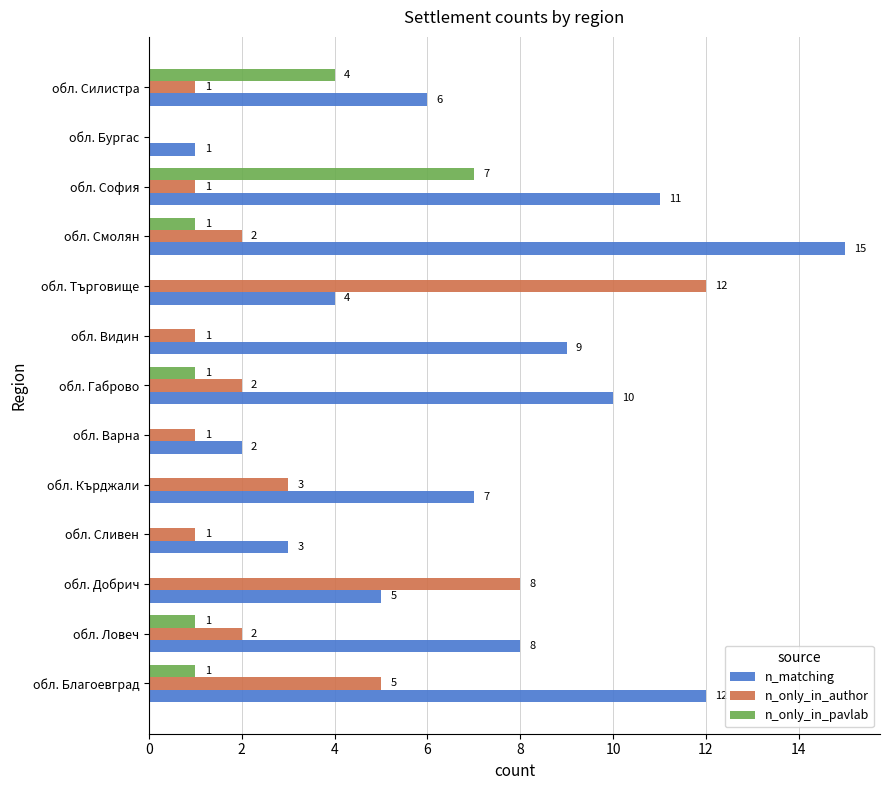

What is the sum of all n_only_in_author values?

39